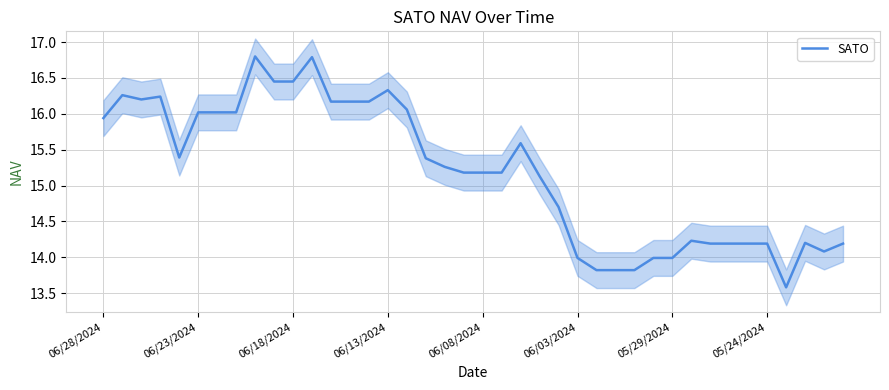

How many points are lower than both their immediate neighbors (excluding endpoints)?

4